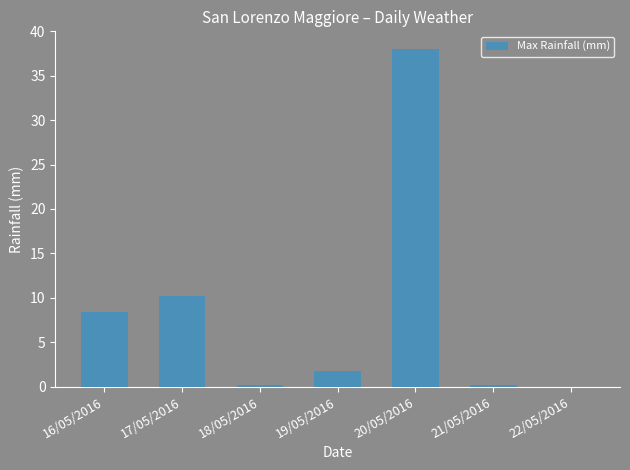

What is the maximum value shown in the chart?

38.0